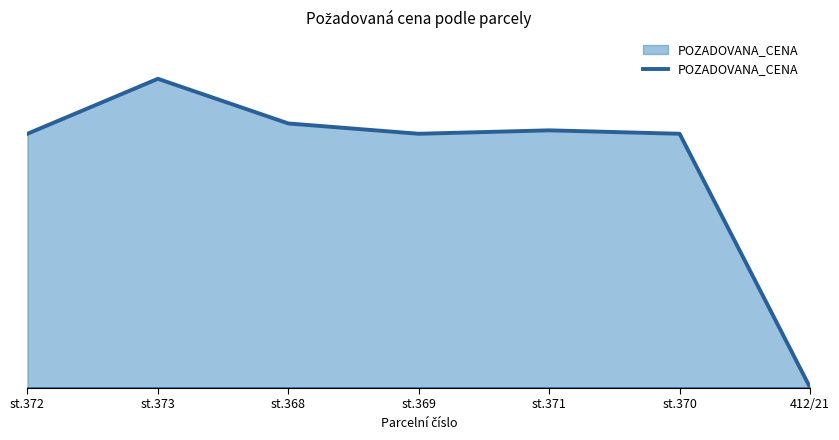

Where is the first local minimum?

st.369